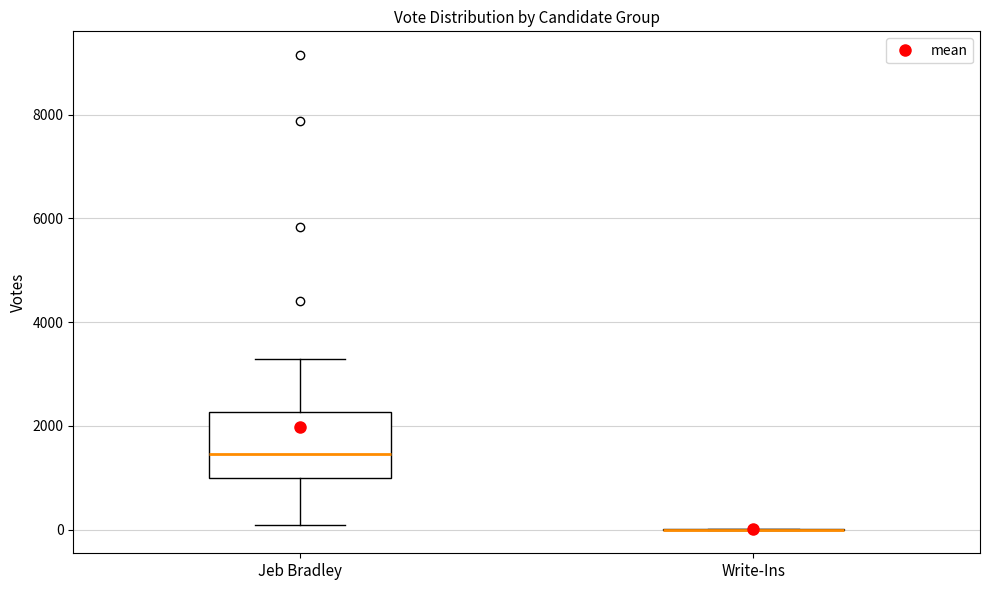

Comparing the boxes themselves (not the whiskers), which one is the tallest?

Jeb Bradley